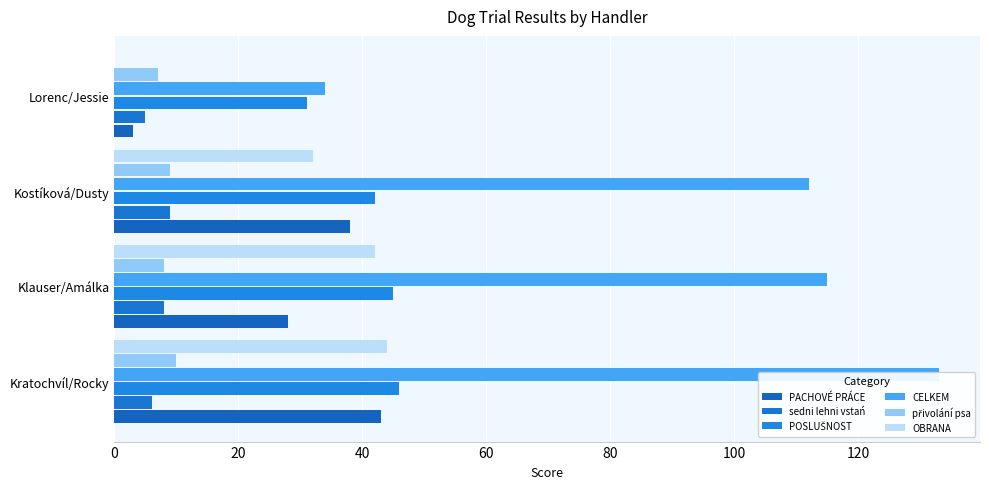

Between Klauser/Amálka and Kostíková/Dusty, which is larger?

Kostíková/Dusty